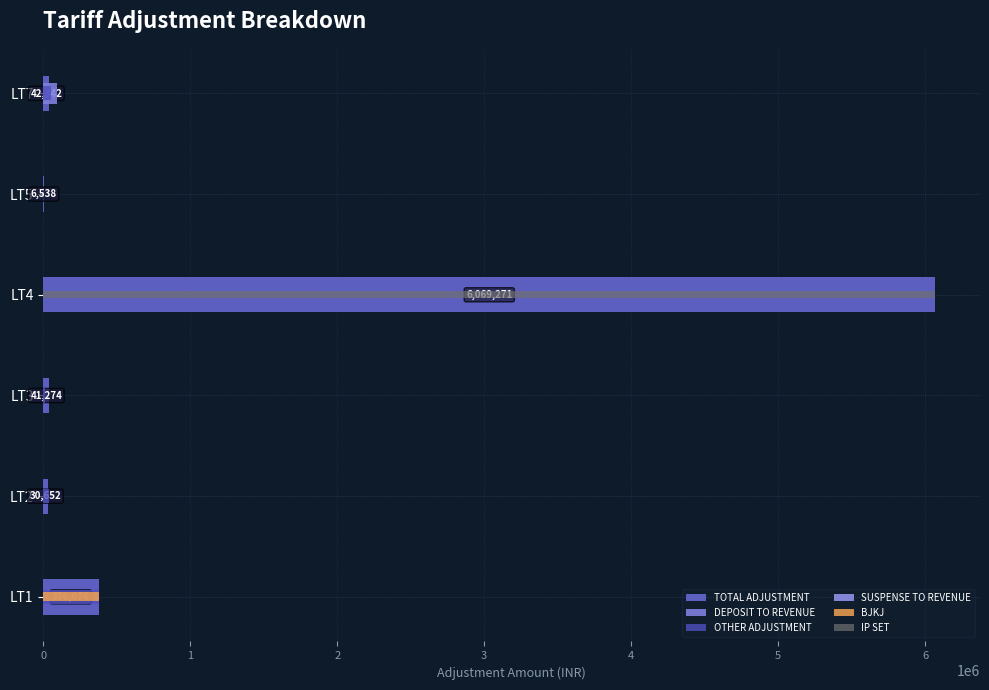

Is it true that OTHER ADJUSTMENT equals 137637.4 at LT5?

False